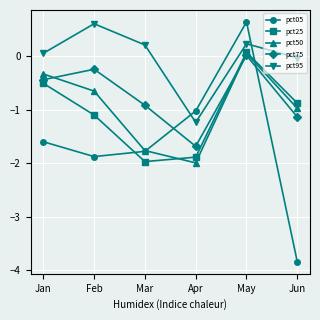

How many positive values does the pct95 series have?

4